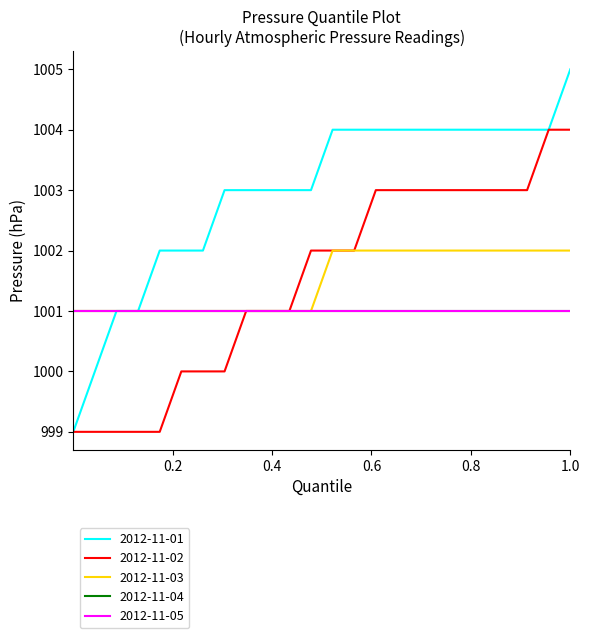

Which series has the largest range (max minus min)?

2012-11-01